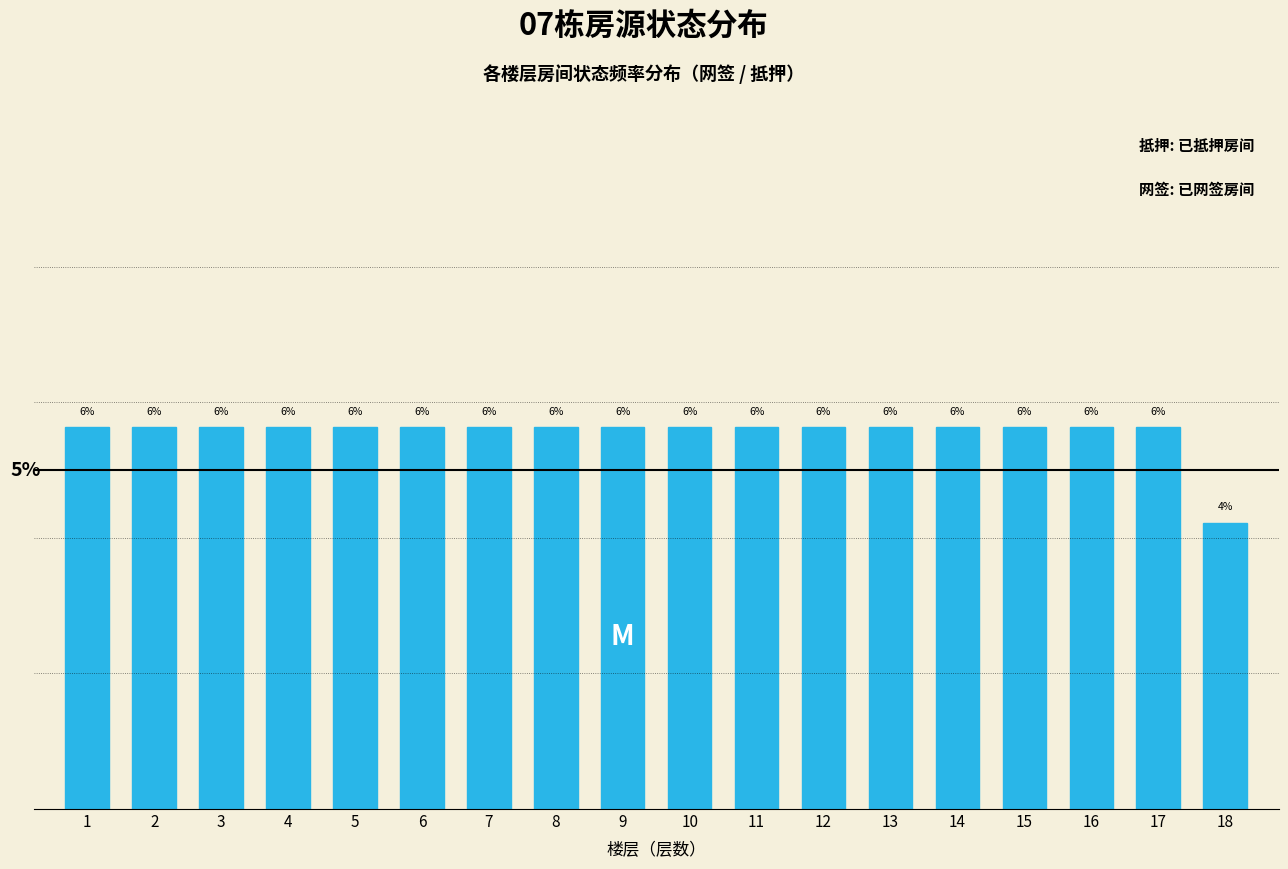

Are the bars horizontal?

No